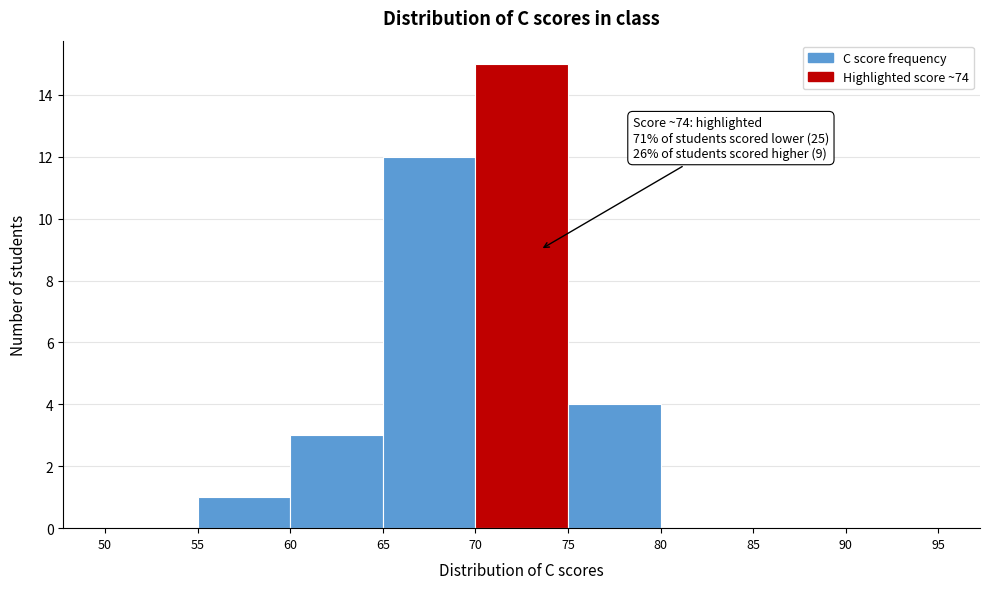

Which range on the x-axis has the tallest bar?

70 to 75